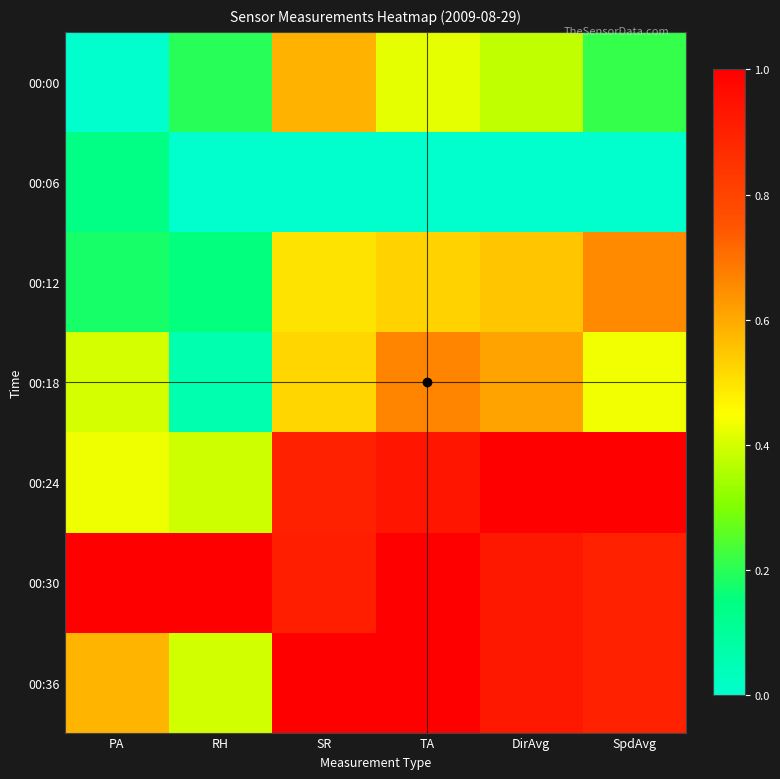

Reading left to right, list all the values displayed in this chart.

00:00: PA=0.0	RH=0.2	SR=0.6	TA=0.4	DirAvg=0.4	SpdAvg=0.2
00:06: PA=0.1	RH=0.0	SR=0.0	TA=0.0	DirAvg=0.0	SpdAvg=0.0
00:12: PA=0.2	RH=0.2	SR=0.5	TA=0.5	DirAvg=0.5	SpdAvg=0.7
00:18: PA=0.4	RH=0.1	SR=0.5	TA=0.7	DirAvg=0.6	SpdAvg=0.4
00:24: PA=0.4	RH=0.4	SR=0.9	TA=0.9	DirAvg=1.0	SpdAvg=1.0
00:30: PA=1.0	RH=1.0	SR=0.9	TA=1.0	DirAvg=0.9	SpdAvg=0.9
00:36: PA=0.6	RH=0.4	SR=1.0	TA=1.0	DirAvg=0.9	SpdAvg=0.9